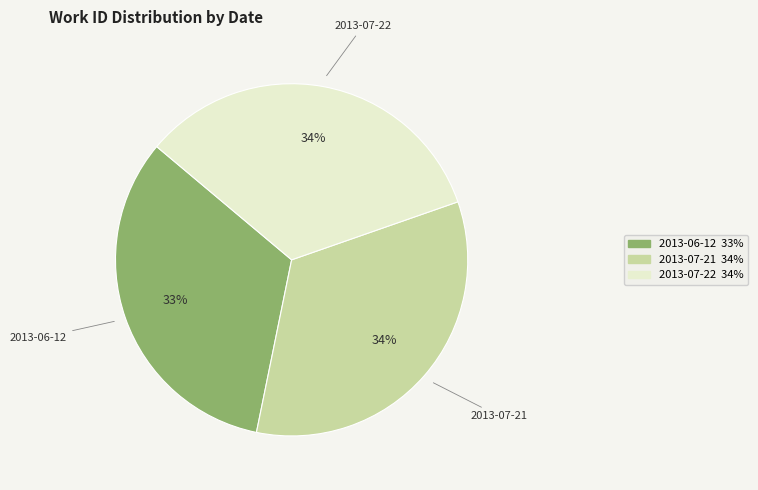

Is there a majority slice in this chart?

No